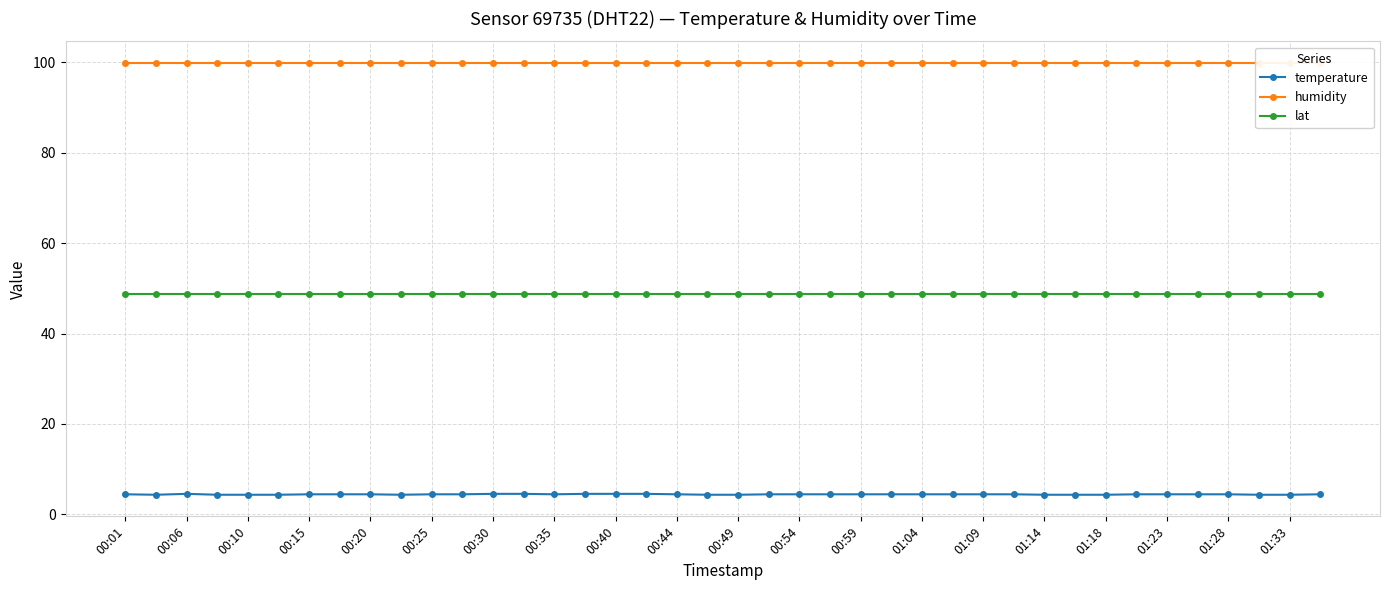

Does the chart display data point markers on the line(s)?

Yes